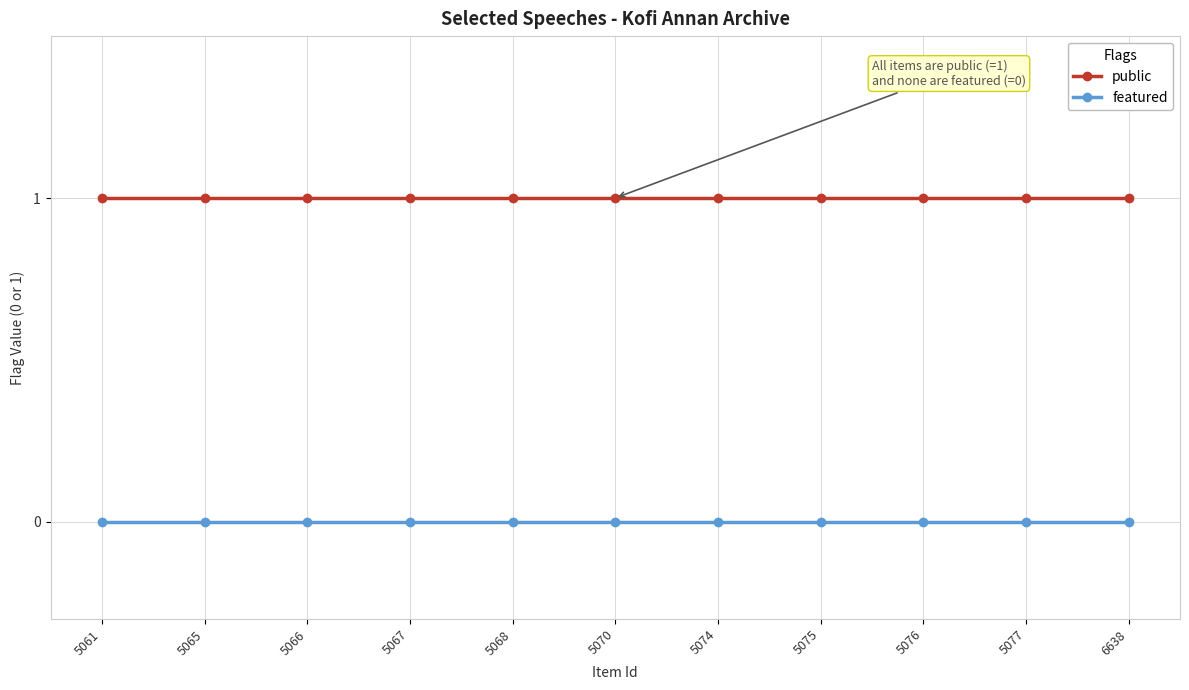

What is the total value across all series at 6638?

1